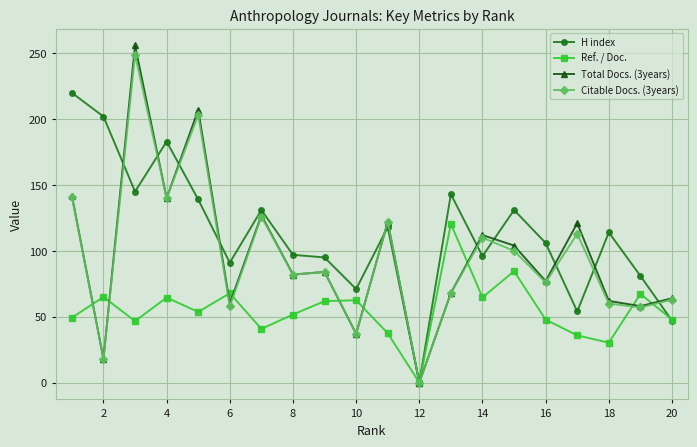

Which series has the widest spread of values?

Total Docs. (3years)